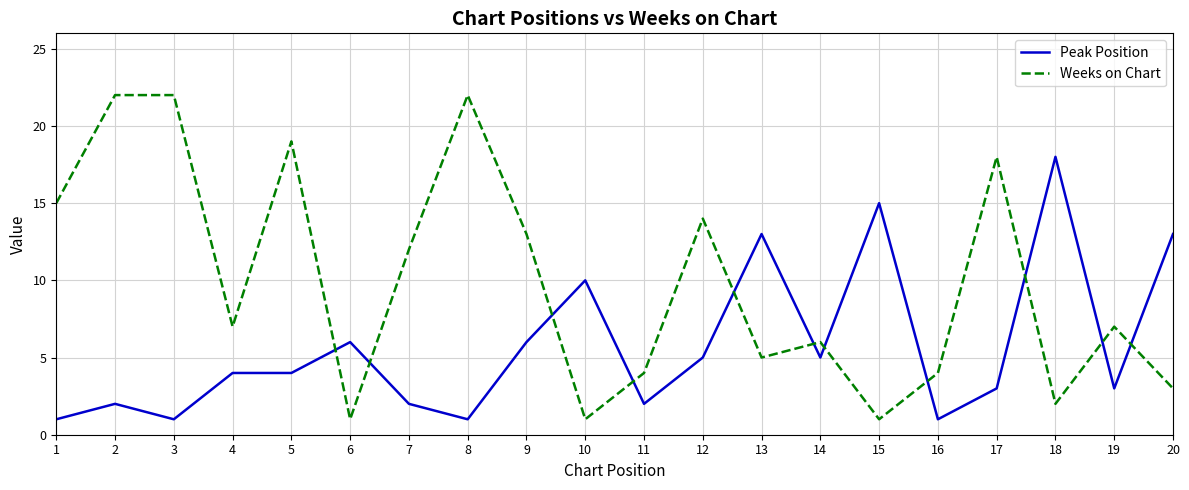

Between which two adjacent categories do Weeks on Chart and Peak Position first intersect?

5 and 6